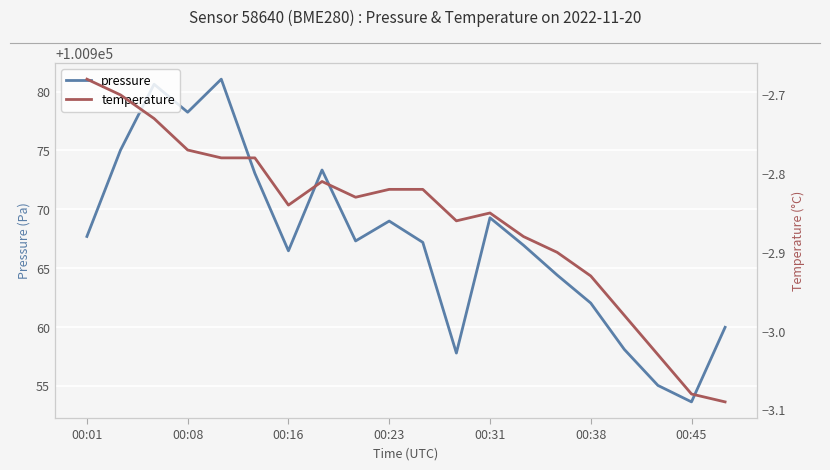

Reading left to right, list all the values displayed in this chart.

pressure: 100967.7	100975.0	100980.6	100978.2	100981.1	100973.1	100966.5	100973.3	100967.3	100969.0	100967.2	100957.8	100969.3	100966.9	100964.4	100962.0	100958.1	100955.0	100953.6	100960.0
temperature: -2.7	-2.7	-2.7	-2.8	-2.8	-2.8	-2.8	-2.8	-2.8	-2.8	-2.8	-2.9	-2.9	-2.9	-2.9	-2.9	-3.0	-3.0	-3.1	-3.1